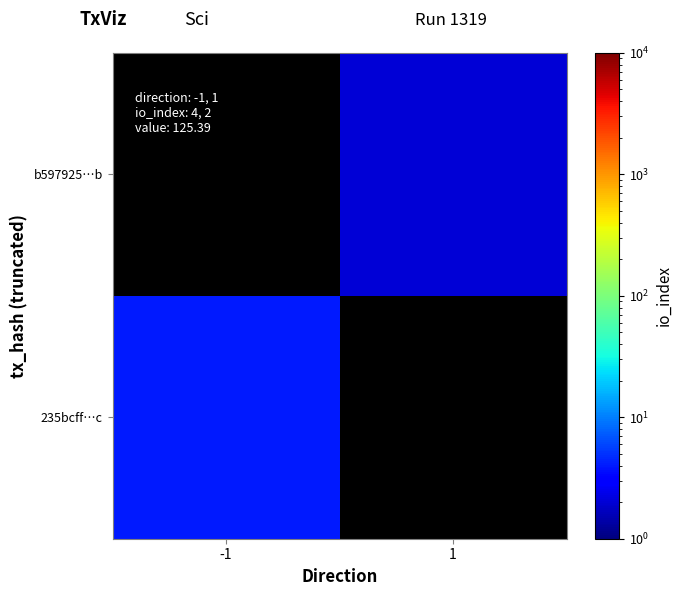

Is it true that b597925…b equals 3.2 at 1?

False